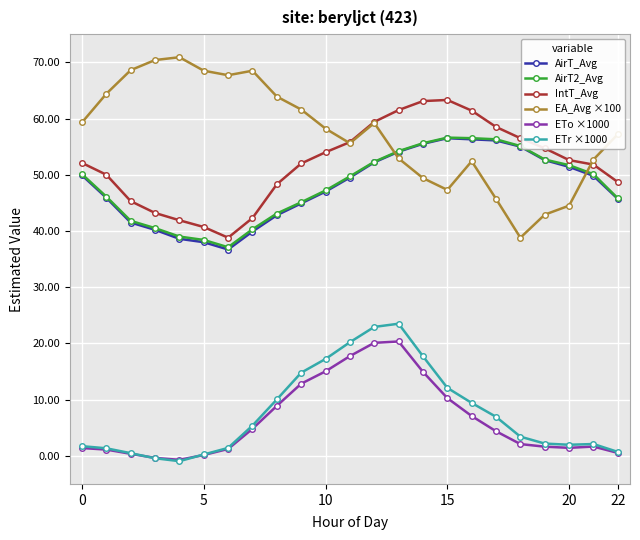

In EA_Avg ×100, how many points are higher than both neighbors (excluding endpoints)?

4